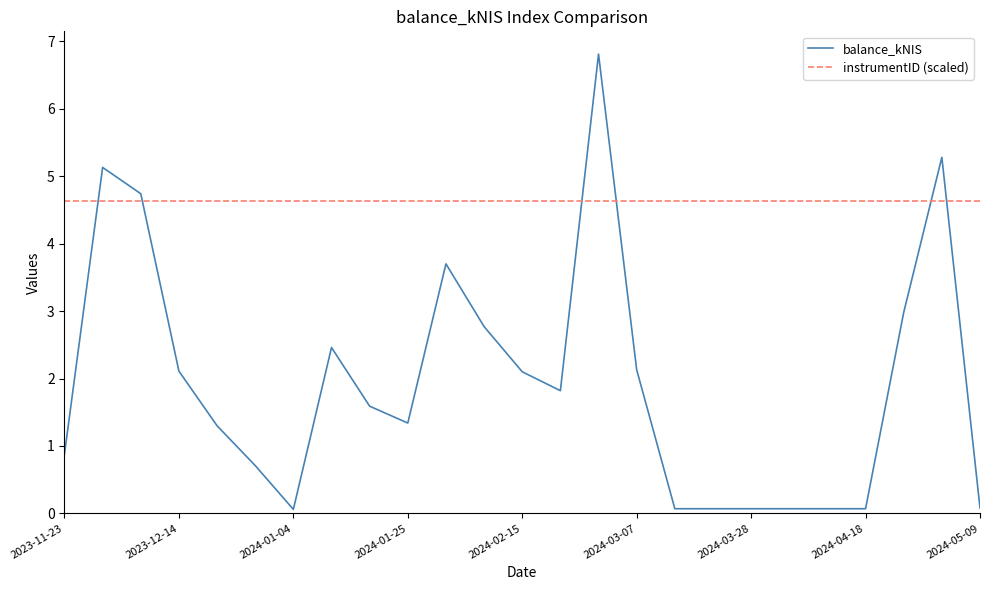

Which series has the widest spread of values?

balance_kNIS